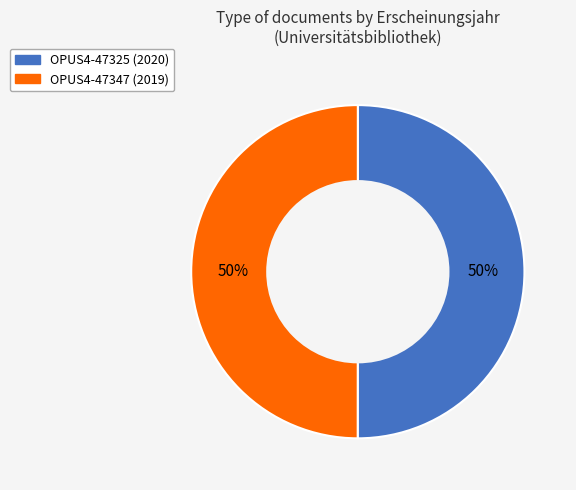

To the nearest percent, what portion does OPUS4-47325 represent?

50%